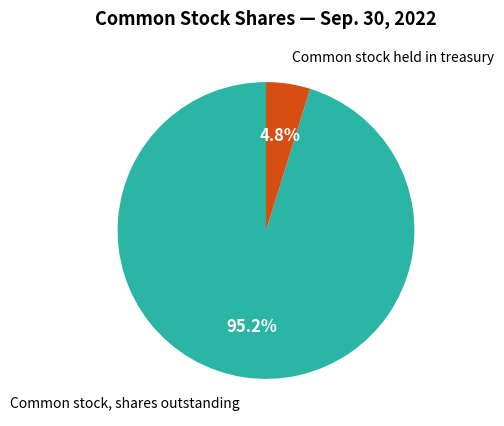

Count the number of slices in the pie.

2